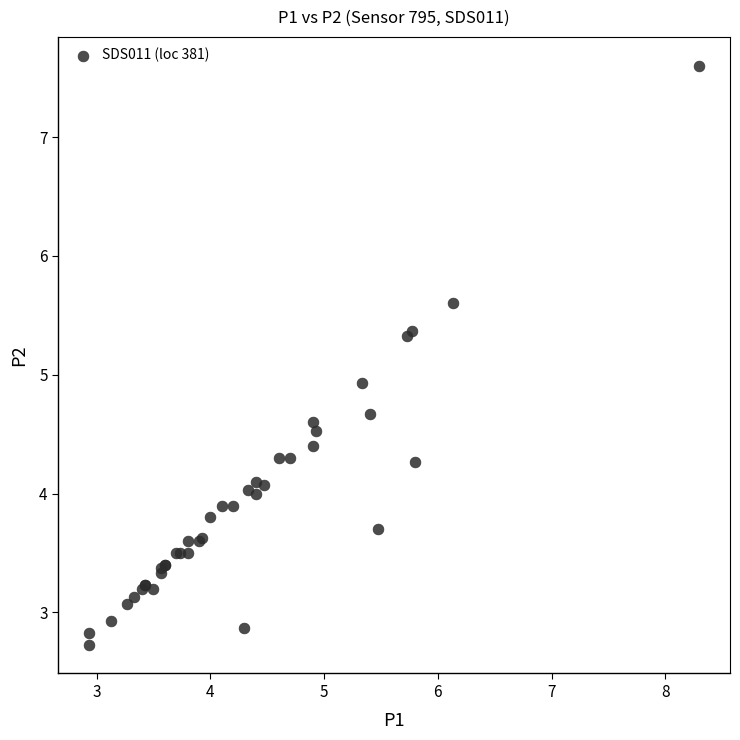

What Y value in the scatter plot is closest to 5?

4.9